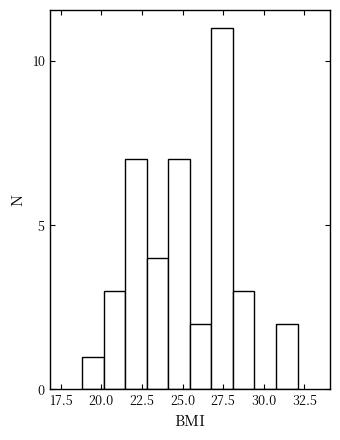

Read against the x-axis, roughly where is the centre of the tallest bar?

27.5